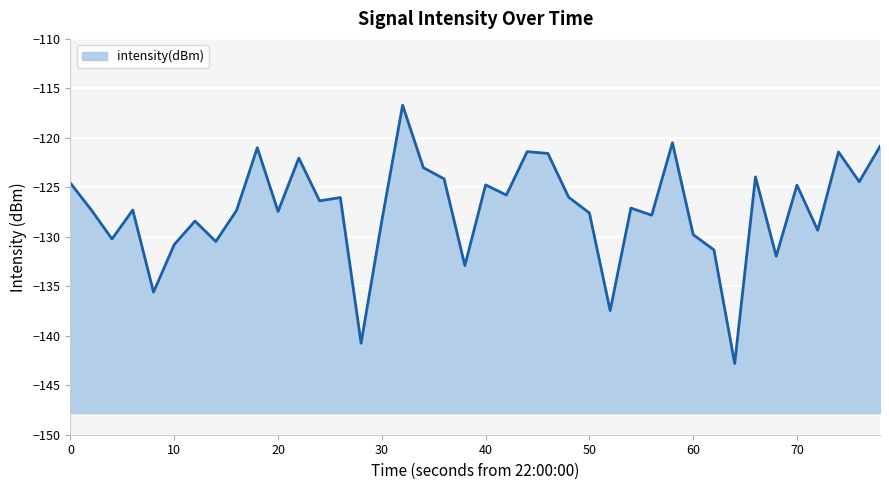

Reading left to right, extract all data points from this chart.

-124.6	-127.3	-130.2	-127.3	-135.6	-130.8	-128.4	-130.5	-127.3	-121.0	-127.4	-122.0	-126.4	-126.0	-140.7	-128.4	-116.7	-123.0	-124.1	-132.9	-124.8	-125.8	-121.4	-121.6	-126.0	-127.6	-137.5	-127.1	-127.8	-120.5	-129.8	-131.3	-142.8	-123.9	-132.0	-124.8	-129.3	-121.4	-124.4	-120.9